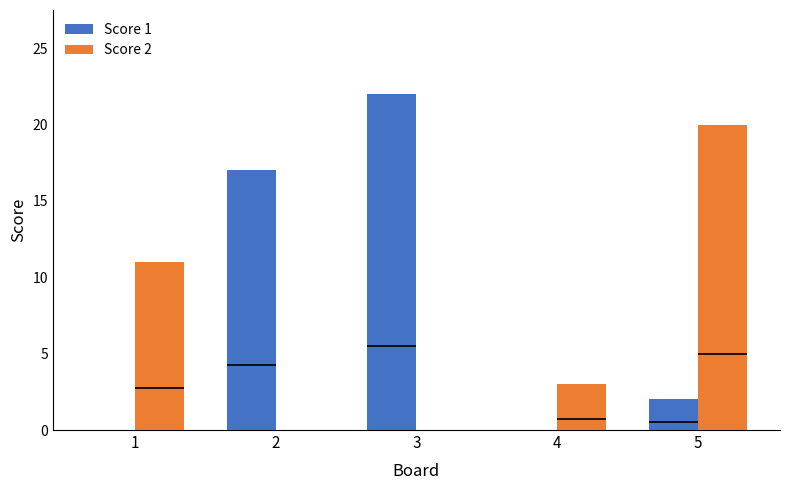

List the labels in order of Score 1 value, smallest first.

1, 4, 5, 2, 3